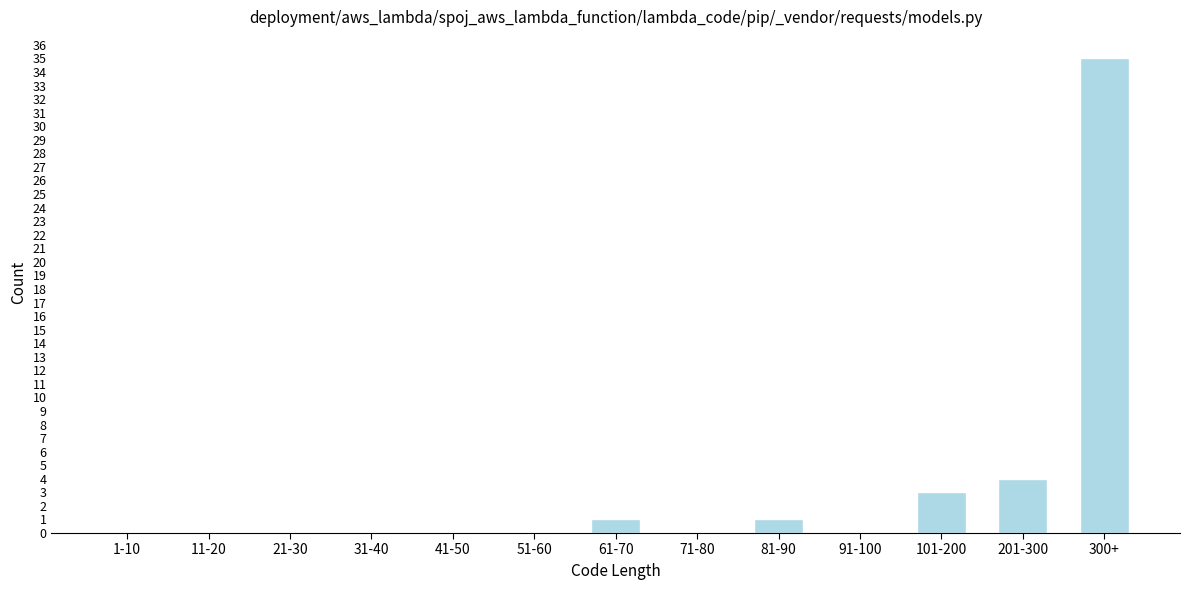

Reading right to left, list all the values displayed in this chart.

300+=35	201-300=4	101-200=3	91-100=0	81-90=1	71-80=0	61-70=1	51-60=0	41-50=0	31-40=0	21-30=0	11-20=0	1-10=0